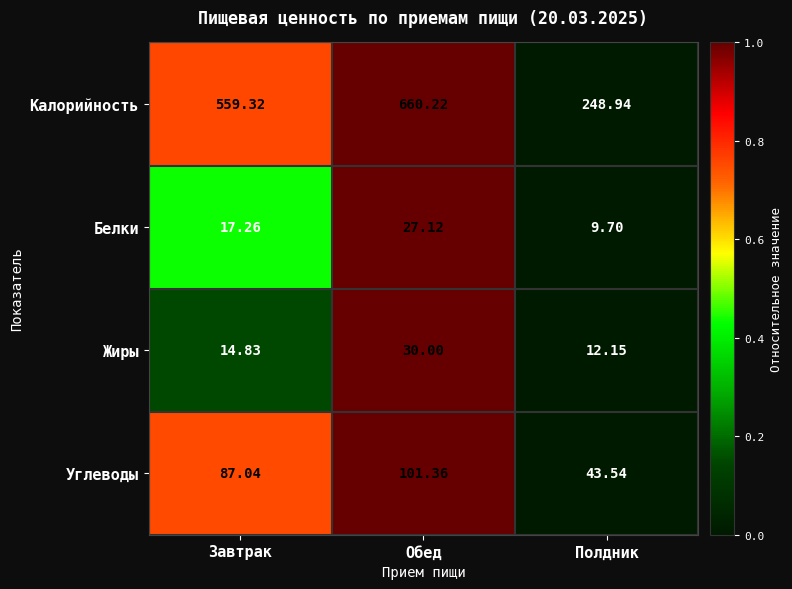

Which category has the highest value across all series?

Обед